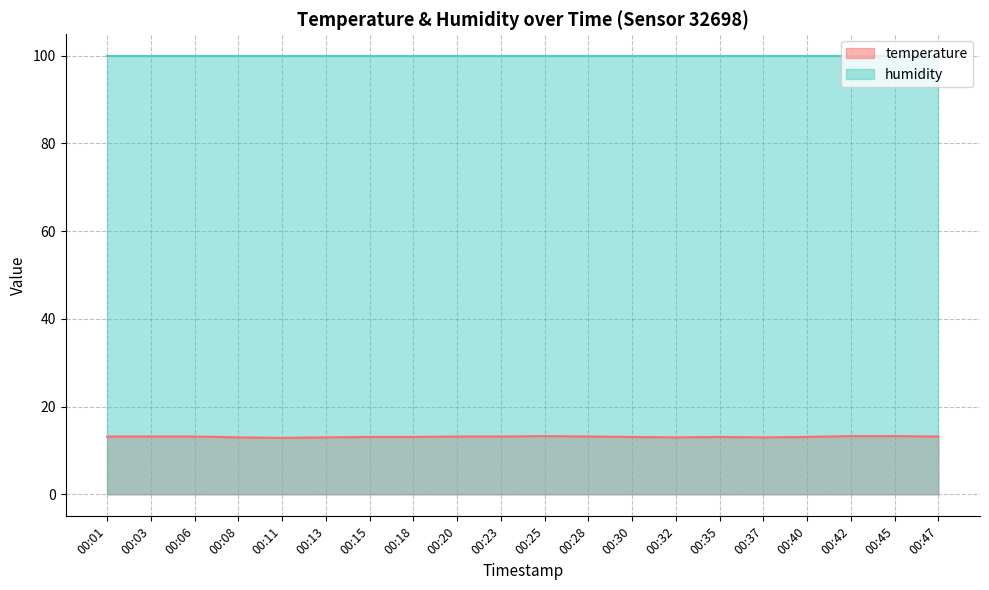

What is the minimum value shown in the chart?

12.9